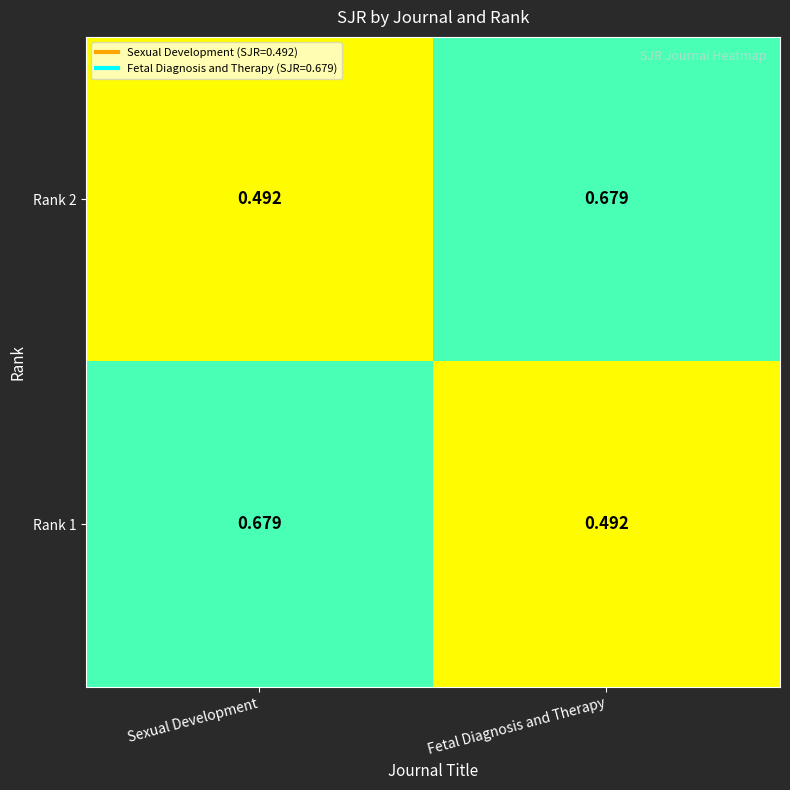

How many categories are shown in the chart?

2